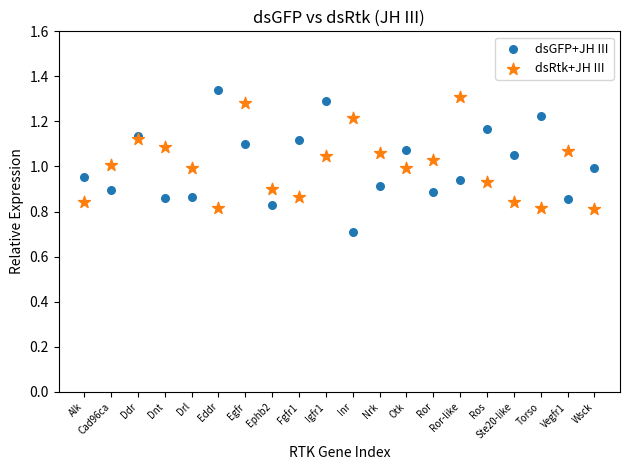

Which series has the widest spread of Y values?

dsGFP+JH III